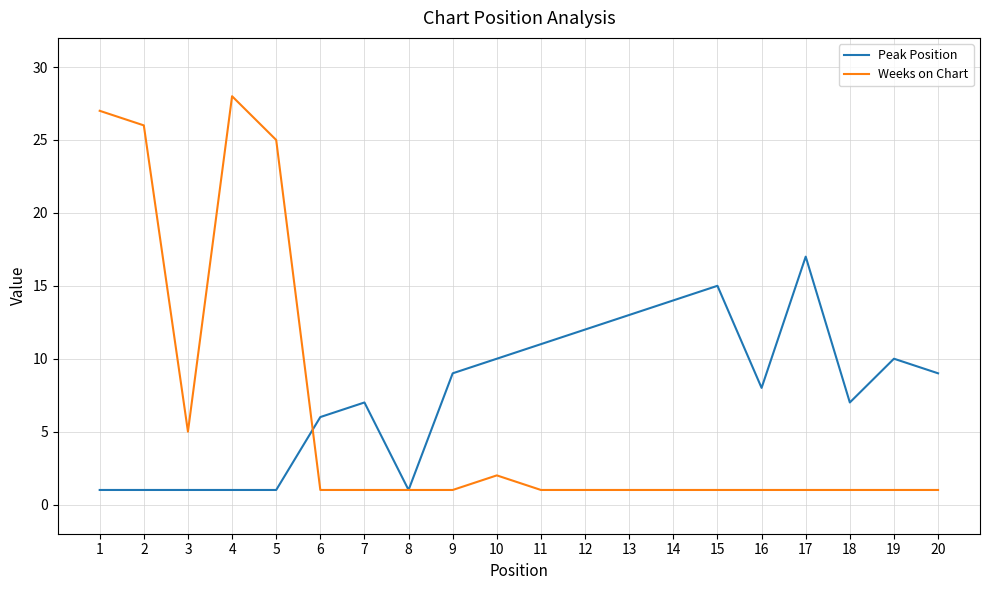

What is the lowest value of the Peak Position series?

1